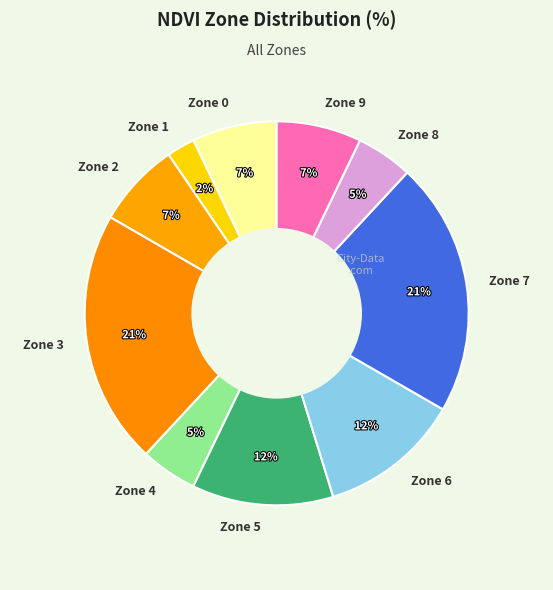

To the nearest percent, what is the difference between the largest and smallest slice percentages?

19%